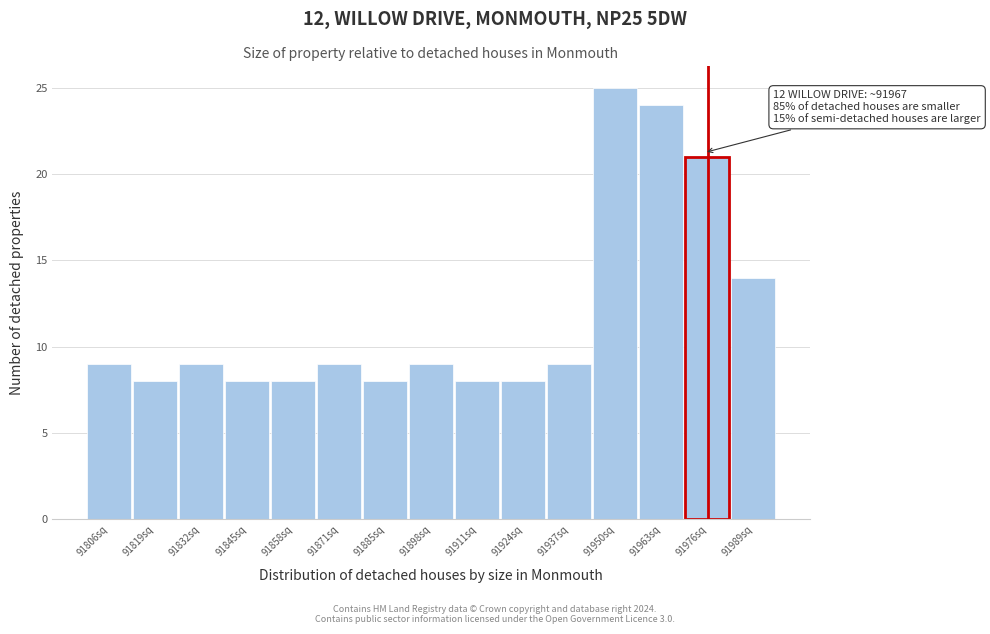

Which range on the x-axis has the tallest bar?

91944 to 91956